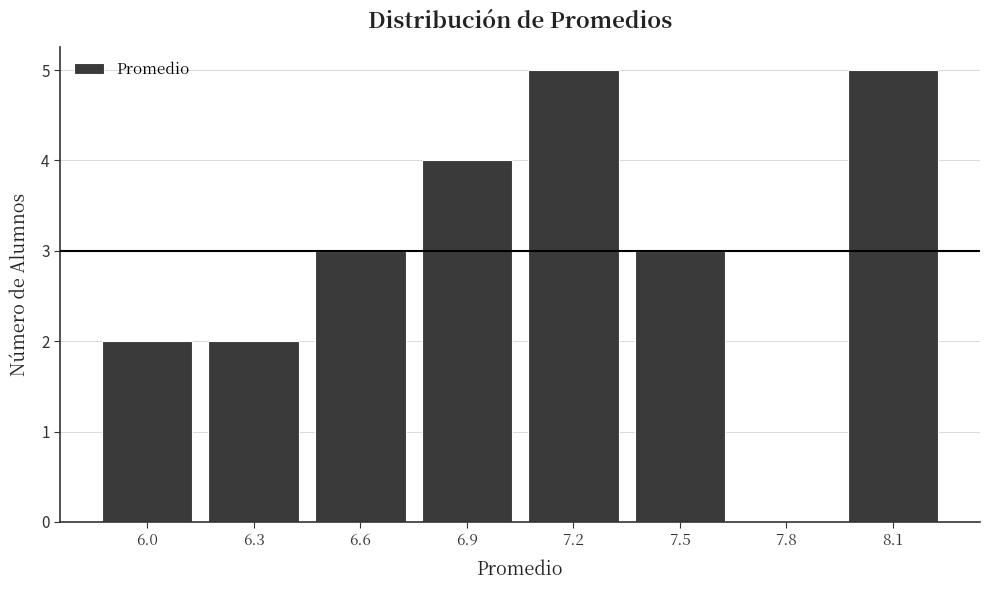

Reading right to left, transcribe all the data shown in this chart.

8.1=5	7.8=0	7.5=3	7.2=5	6.9=4	6.6=3	6.3=2	6.0=2